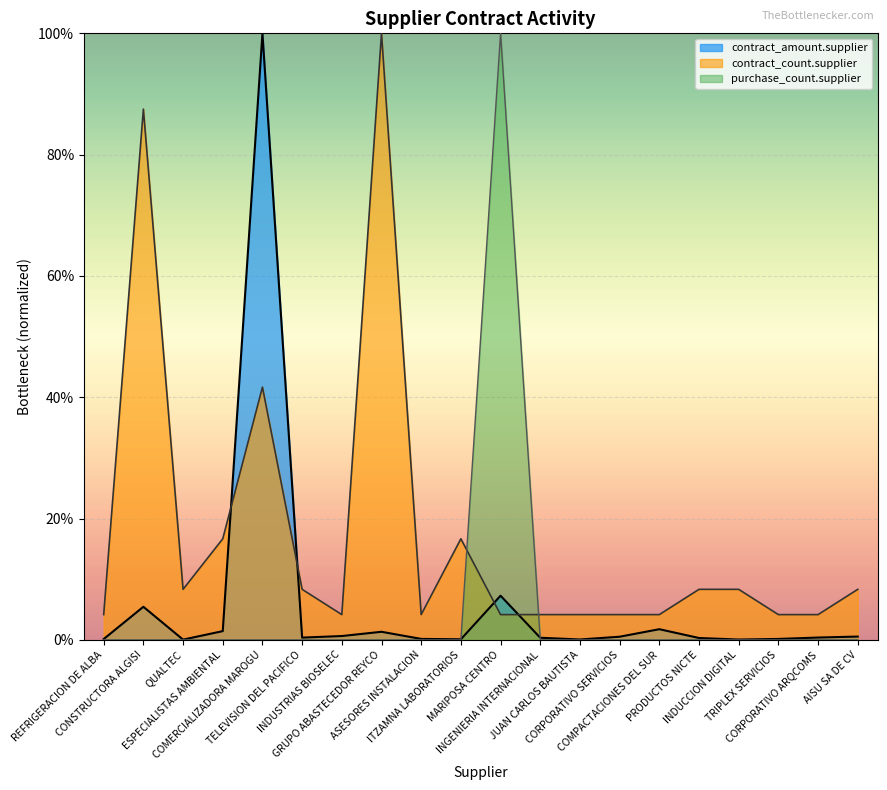

Which series ends up on top after the final intersection of contract_count.supplier and purchase_count.supplier?

contract_count.supplier